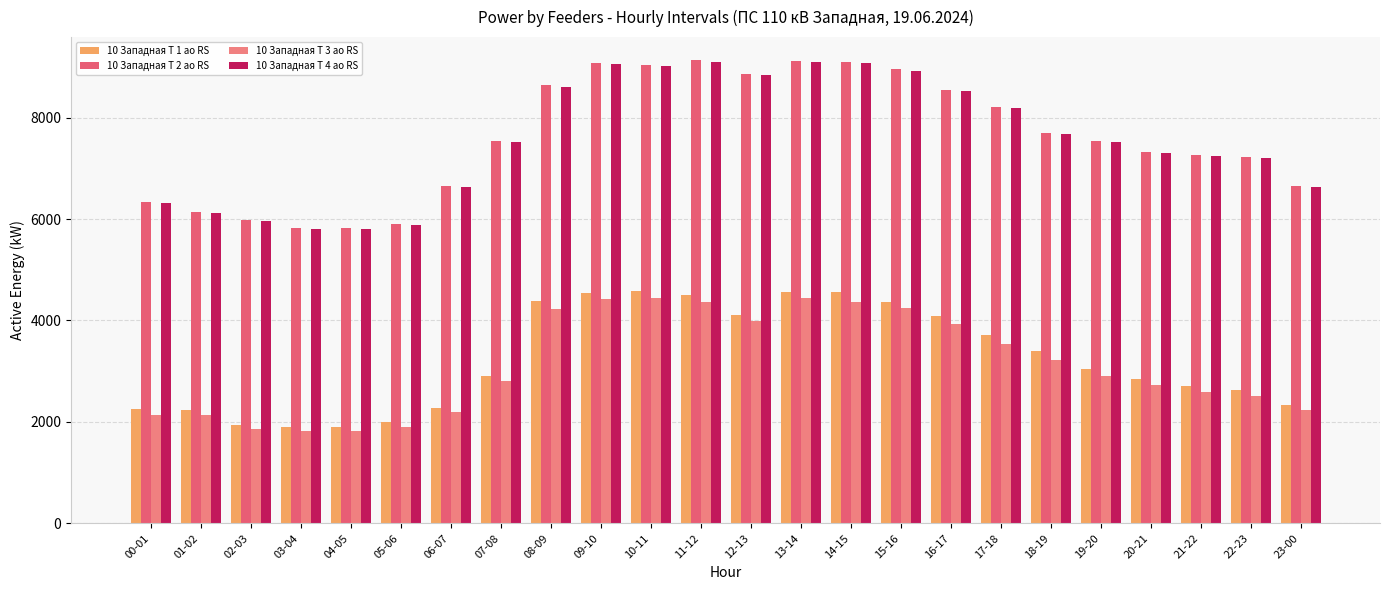

What is the lowest value of the 10 Западная Т 1 ао RS series?

1893.7